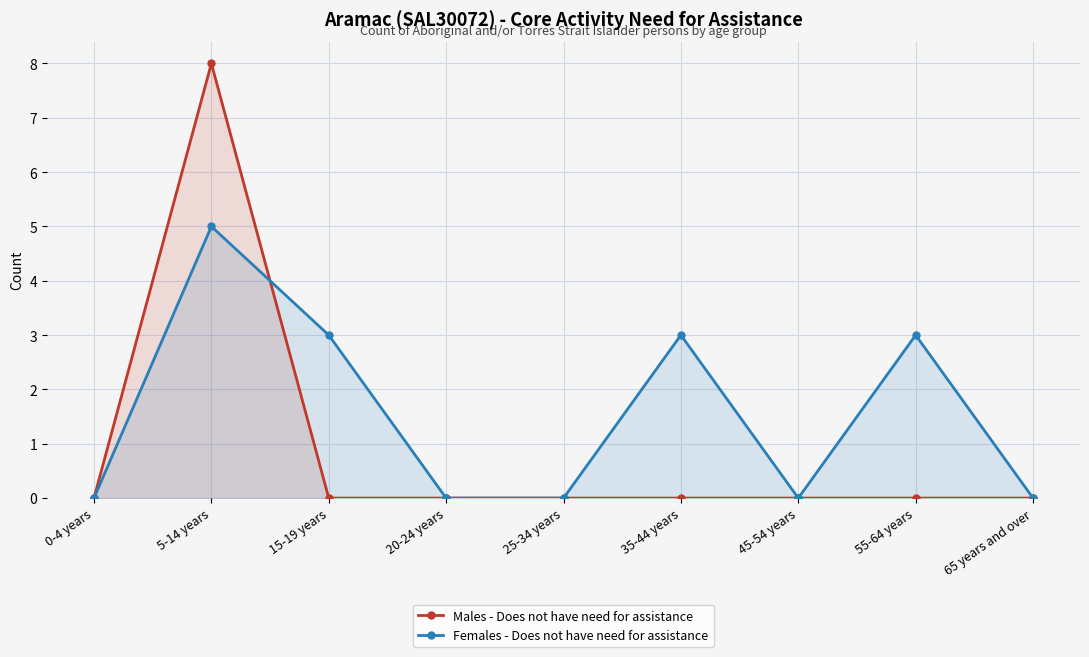

Is the value of Females - Does not have need for assistance at 45-54 years greater than the value of Males - Does not have need for assistance at 5-14 years?

No